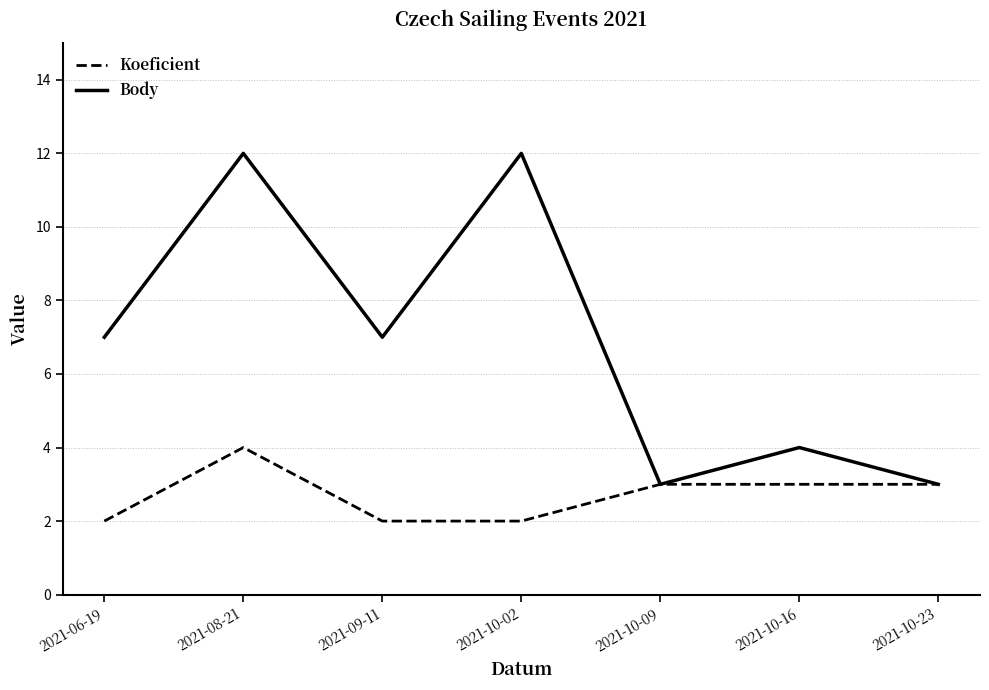

Reading left to right, transcribe all the data shown in this chart.

Koeficient: 2021-06-19=2	2021-08-21=4	2021-09-11=2	2021-10-02=2	2021-10-09=3	2021-10-16=3	2021-10-23=3
Body: 2021-06-19=7	2021-08-21=12	2021-09-11=7	2021-10-02=12	2021-10-09=3	2021-10-16=4	2021-10-23=3